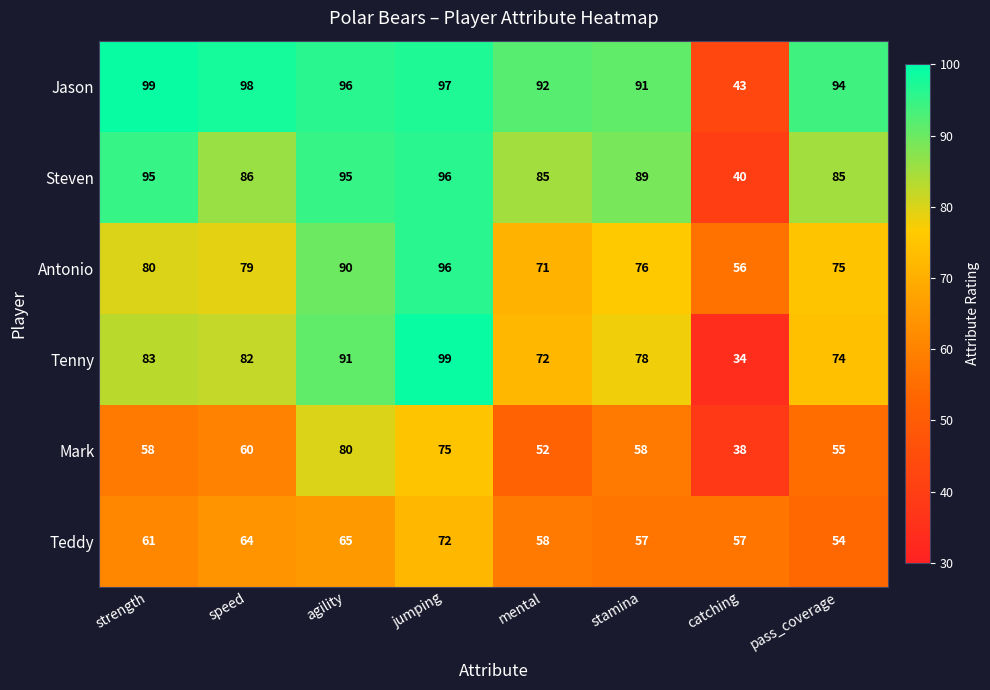

The Mark series shows 27 at mental. True or false?

False